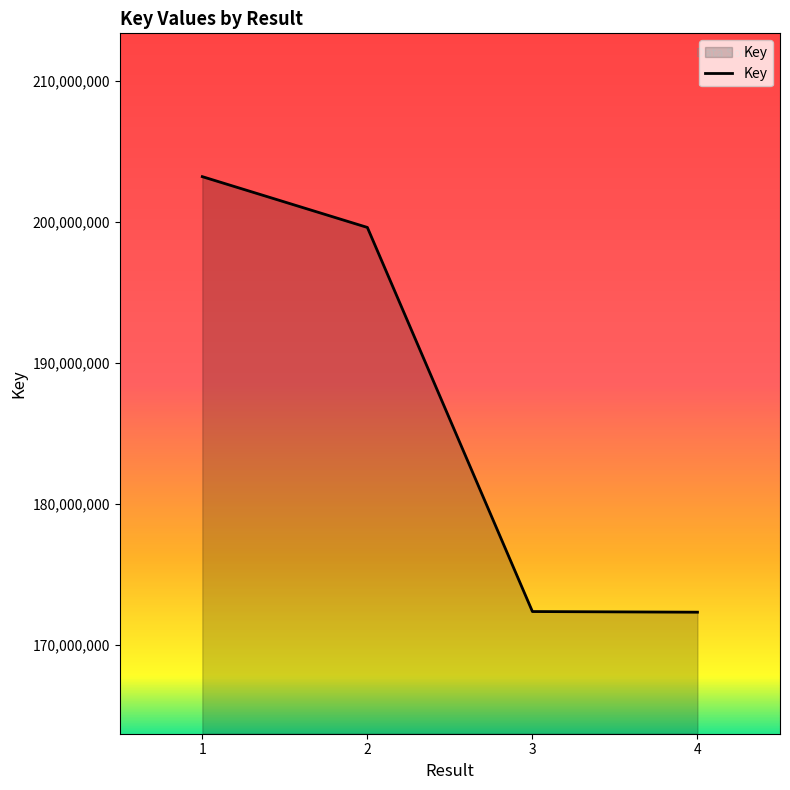

What is the change in value from 1 to 3?

-30832977